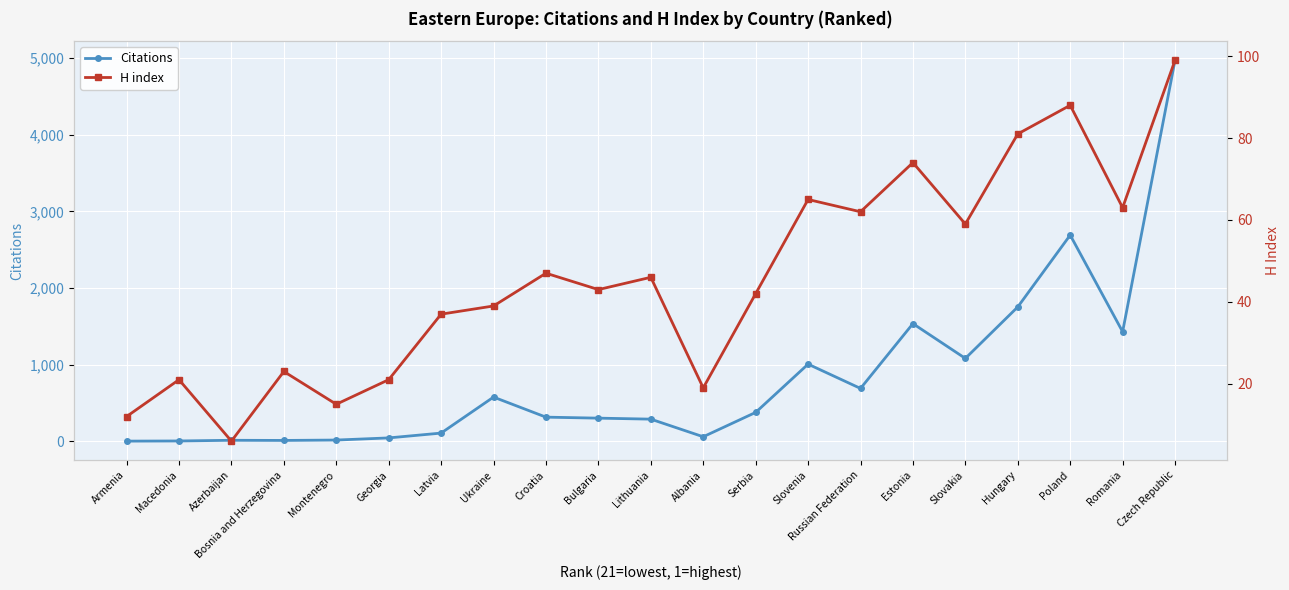

How many series are shown in this chart?

2